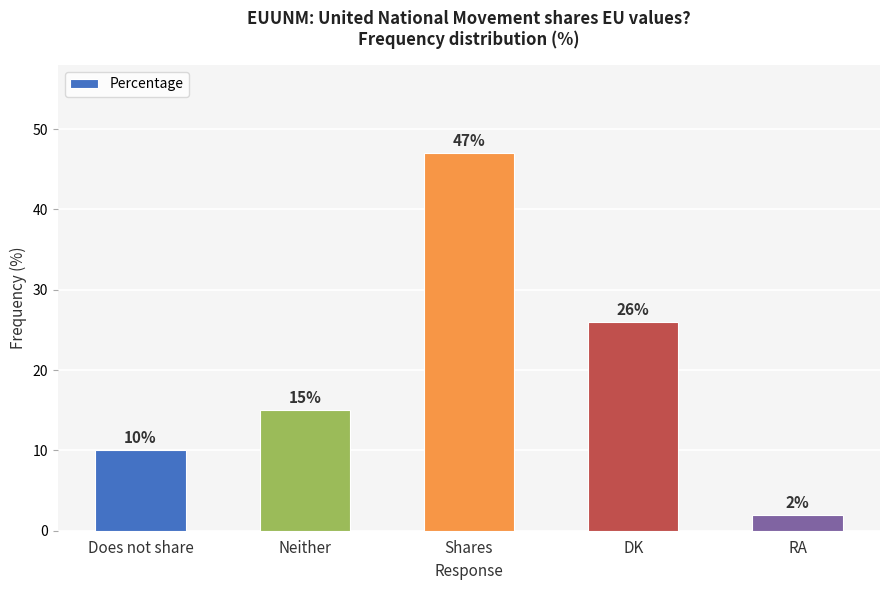

List the labels in order of value, largest first.

Shares, DK, Neither, Does not share, RA